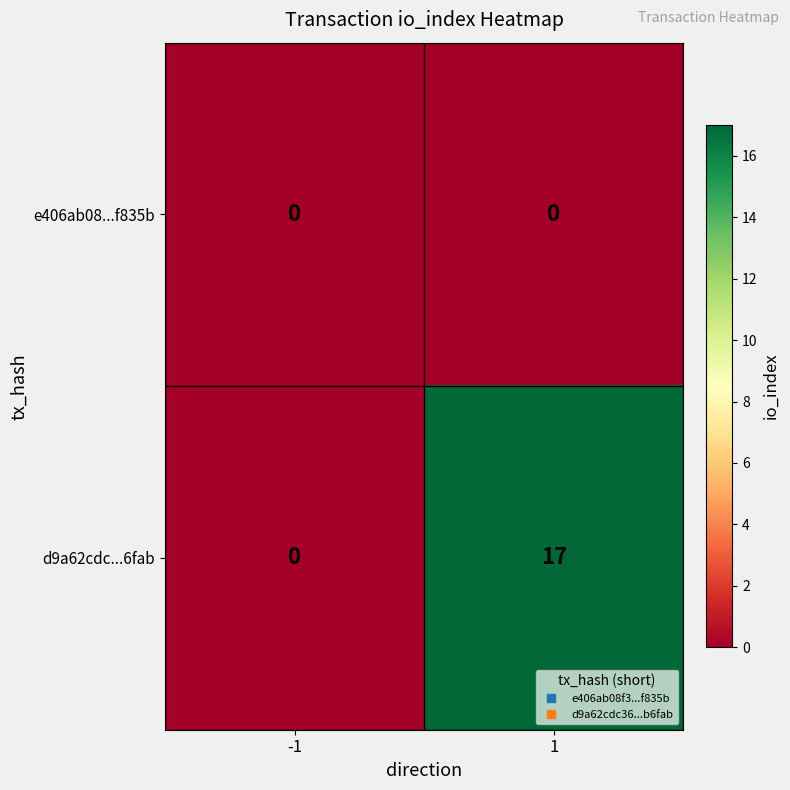

What is the total value across all series at 1?

17